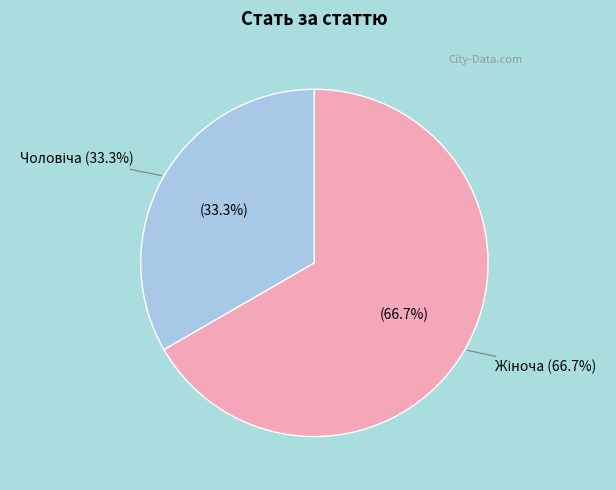

How many slices are in this pie chart?

2